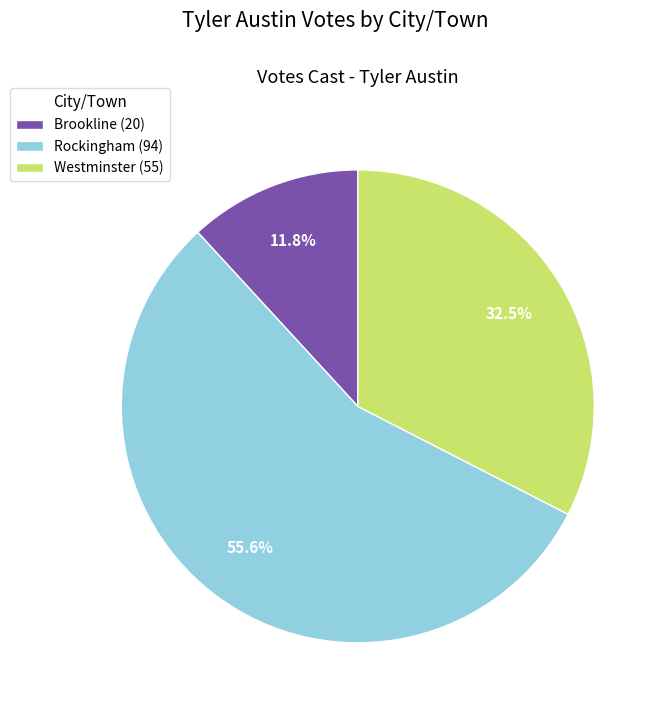

Count the number of slices in the pie.

3